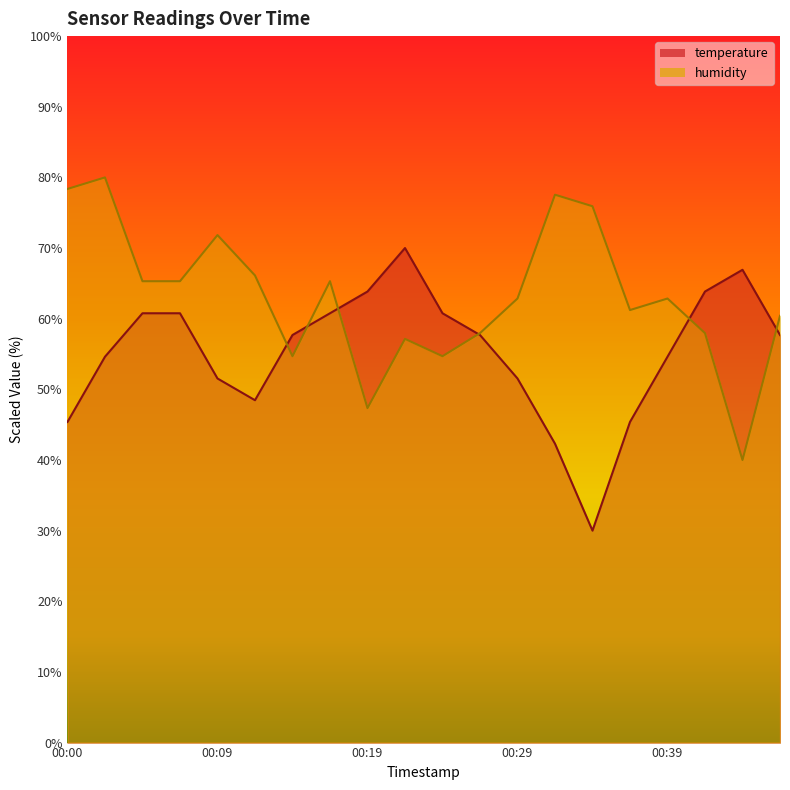

What is the maximum value shown in the chart?

80.0